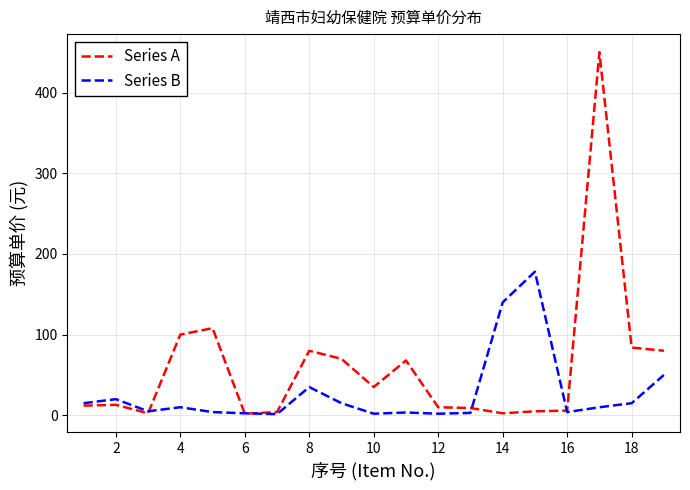

List the series in order of their peak value, lowest first.

Series B, Series A